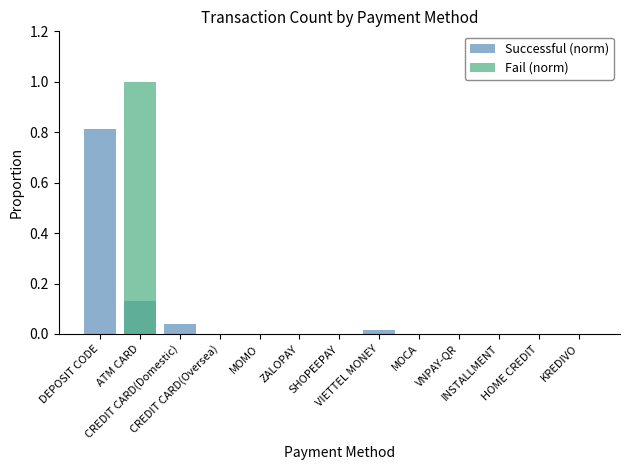

What is the maximum value shown in the chart?

1.0